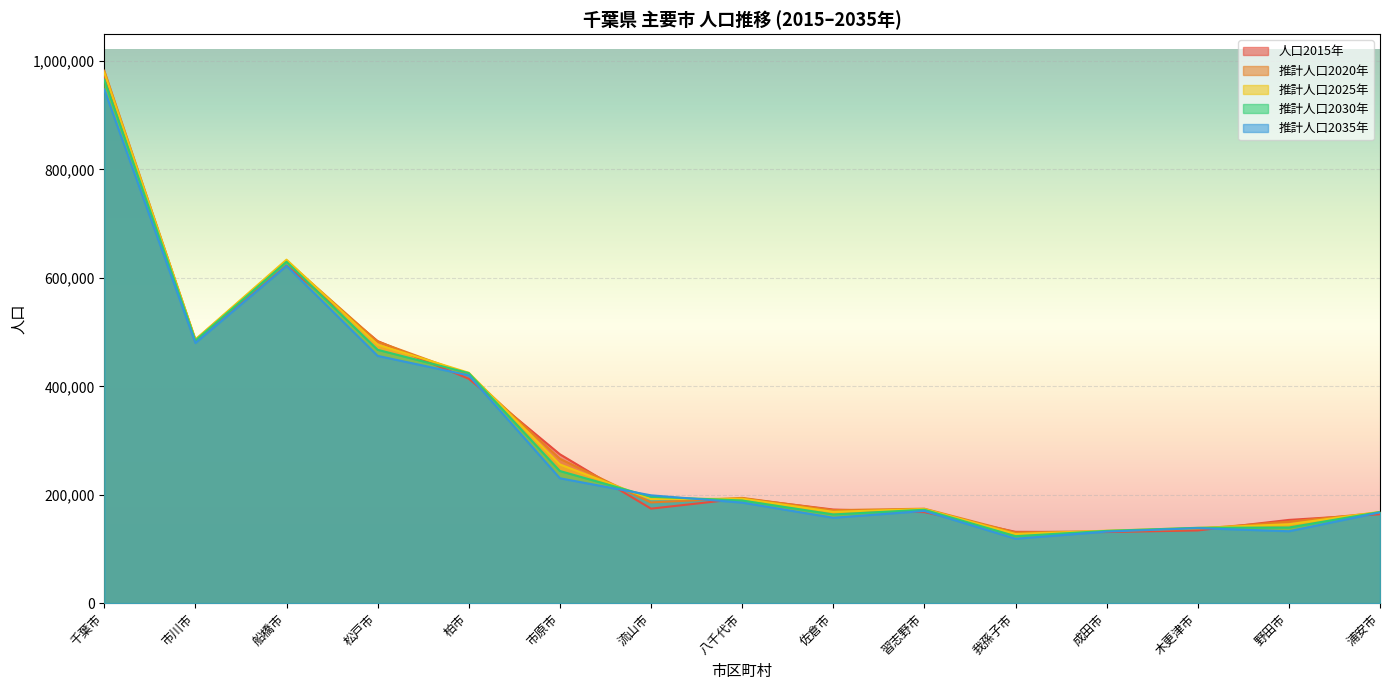

Count the number of categories in the chart.

15